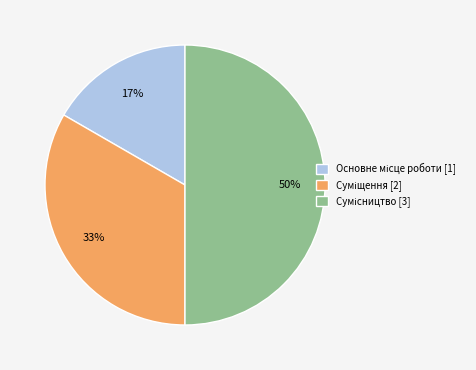

Count the number of slices in the pie.

3